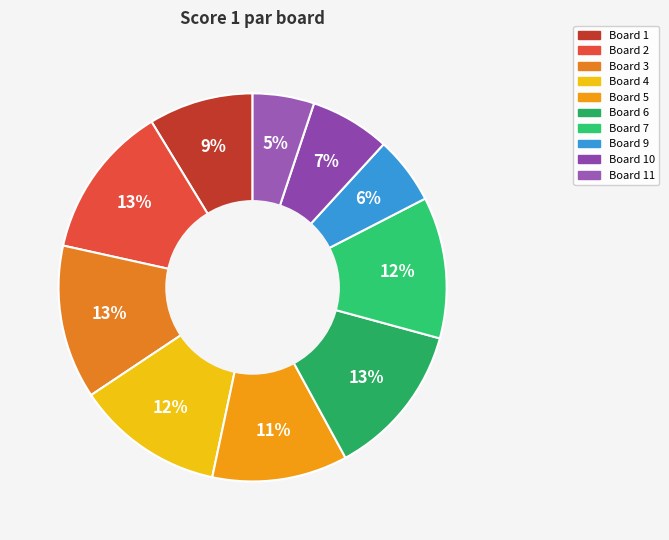

How many slices are in this pie chart?

10